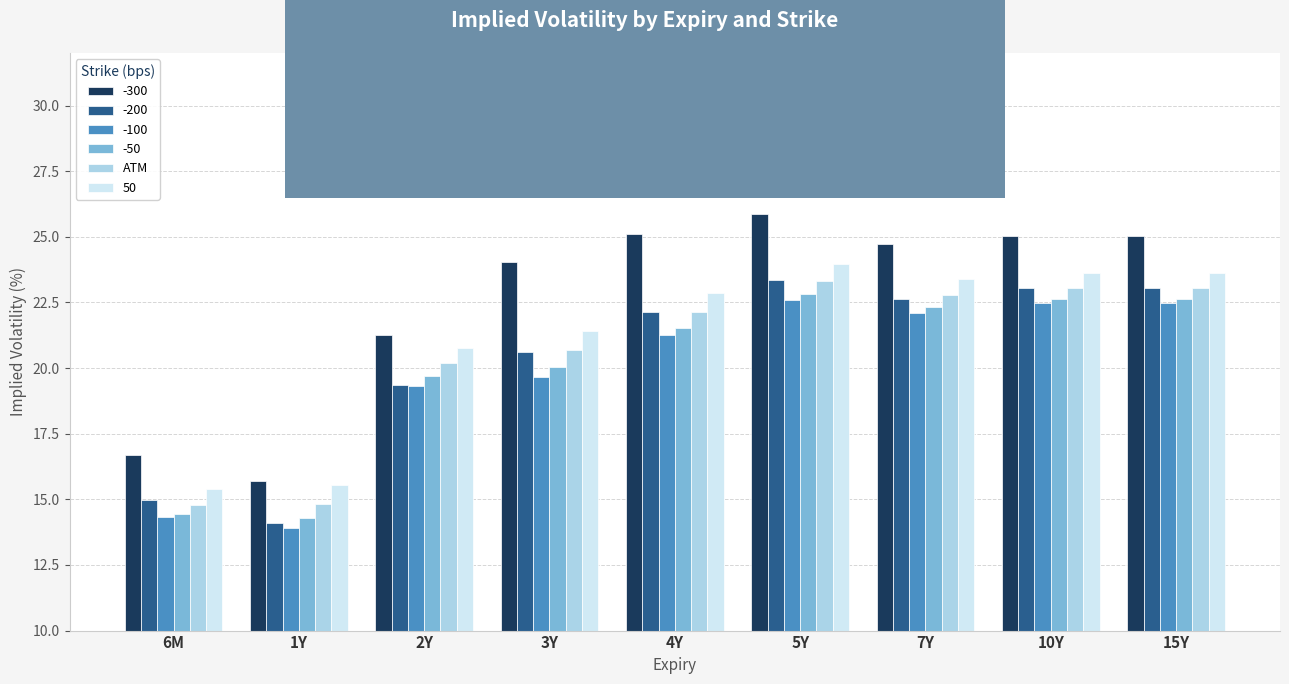

At which label is -200 closest to 18?

2Y